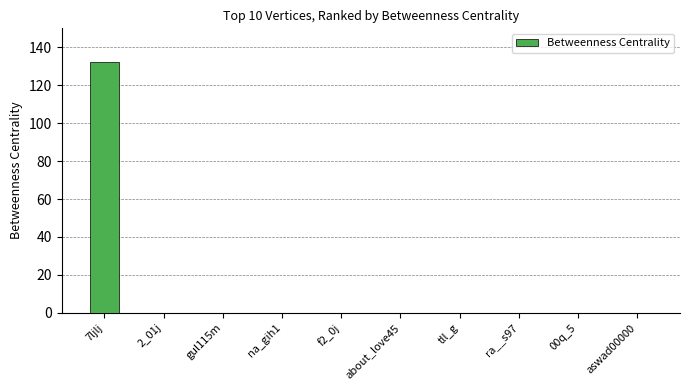

The value at tll_g is 74. True or false?

False